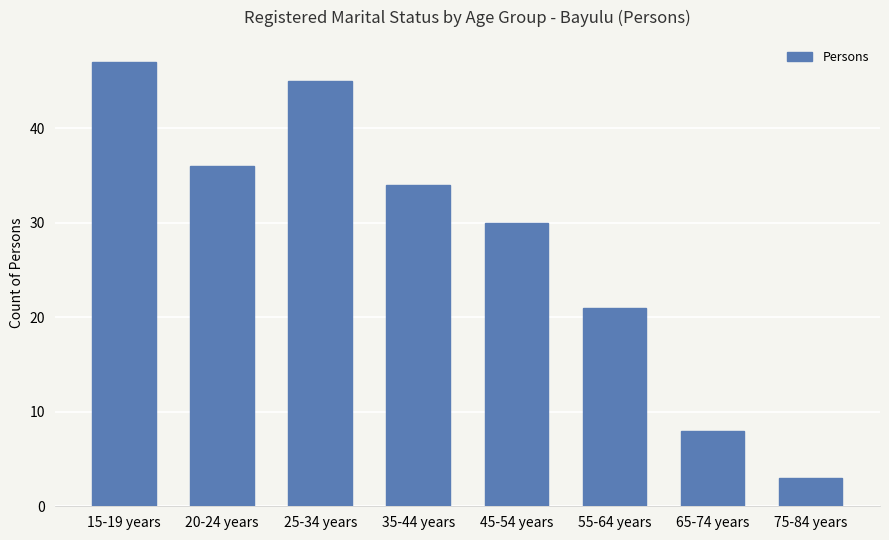

True or false: the data shows 10 at 45-54 years.

False